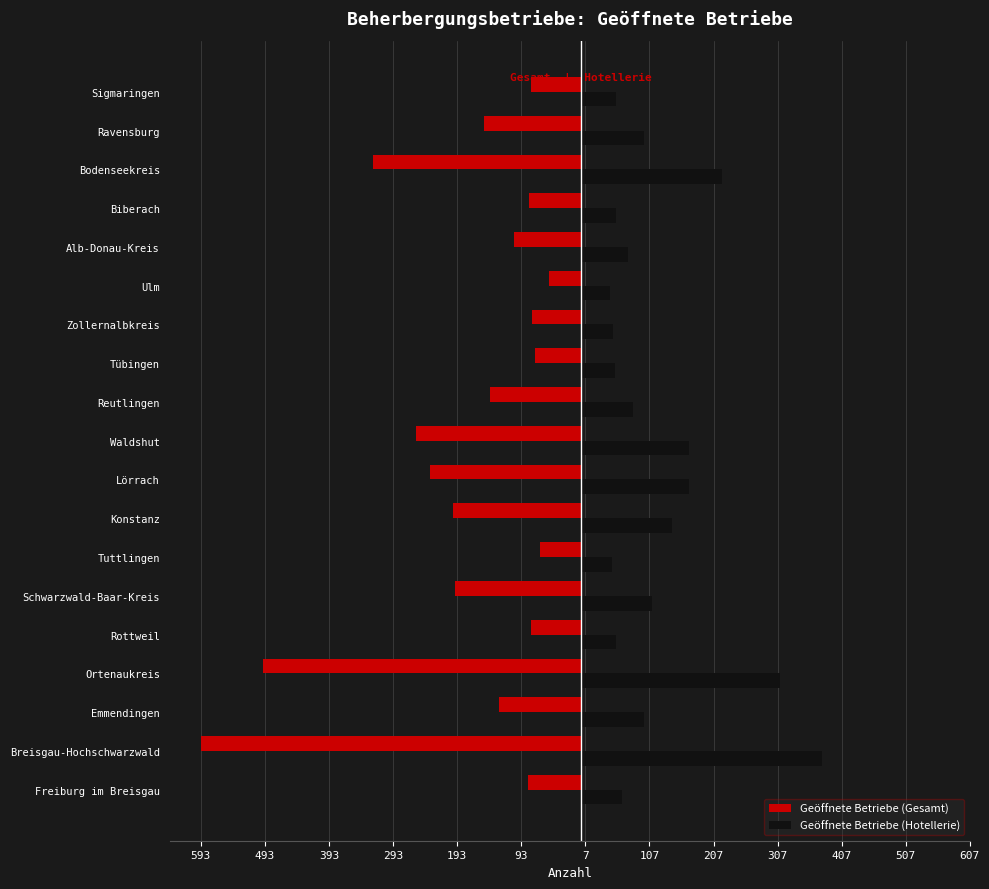

What are all the series names shown in the legend?

Geöffnete Betriebe (Gesamt), Geöffnete Betriebe (Hotellerie)